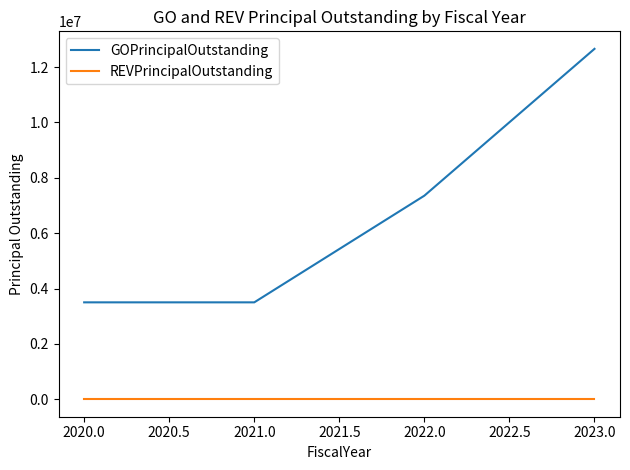

True or false: GOPrincipalOutstanding has more than 2 points higher than both neighbors.

False